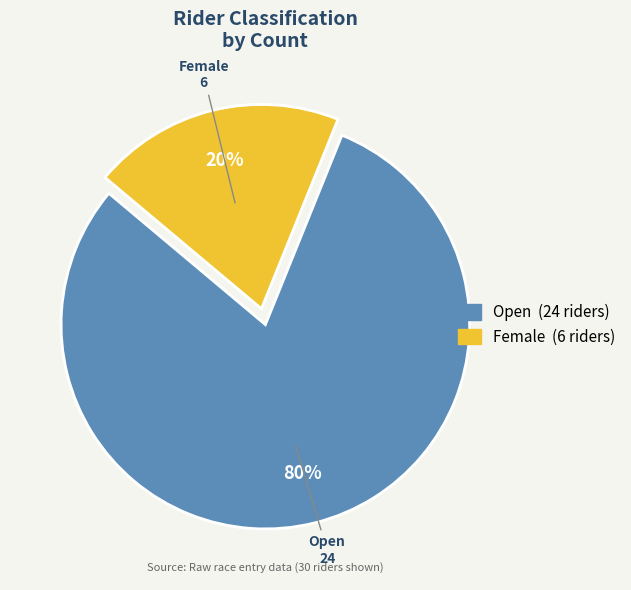

Is there any slice that represents more than half of the pie?

Yes